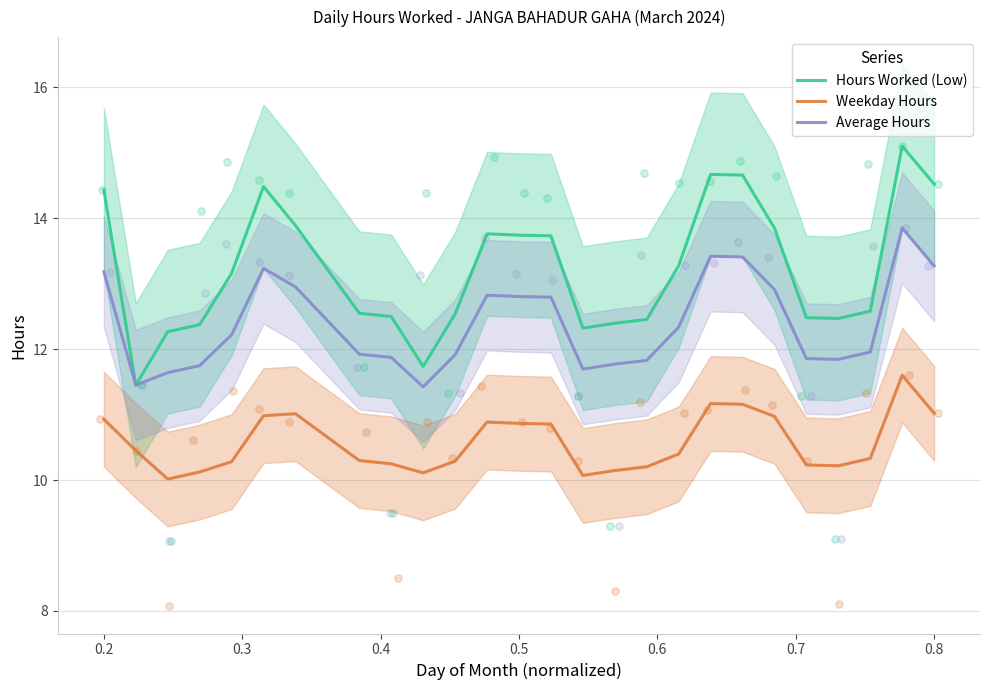

Which series has the widest spread of Y values?

Hours Worked (Low)